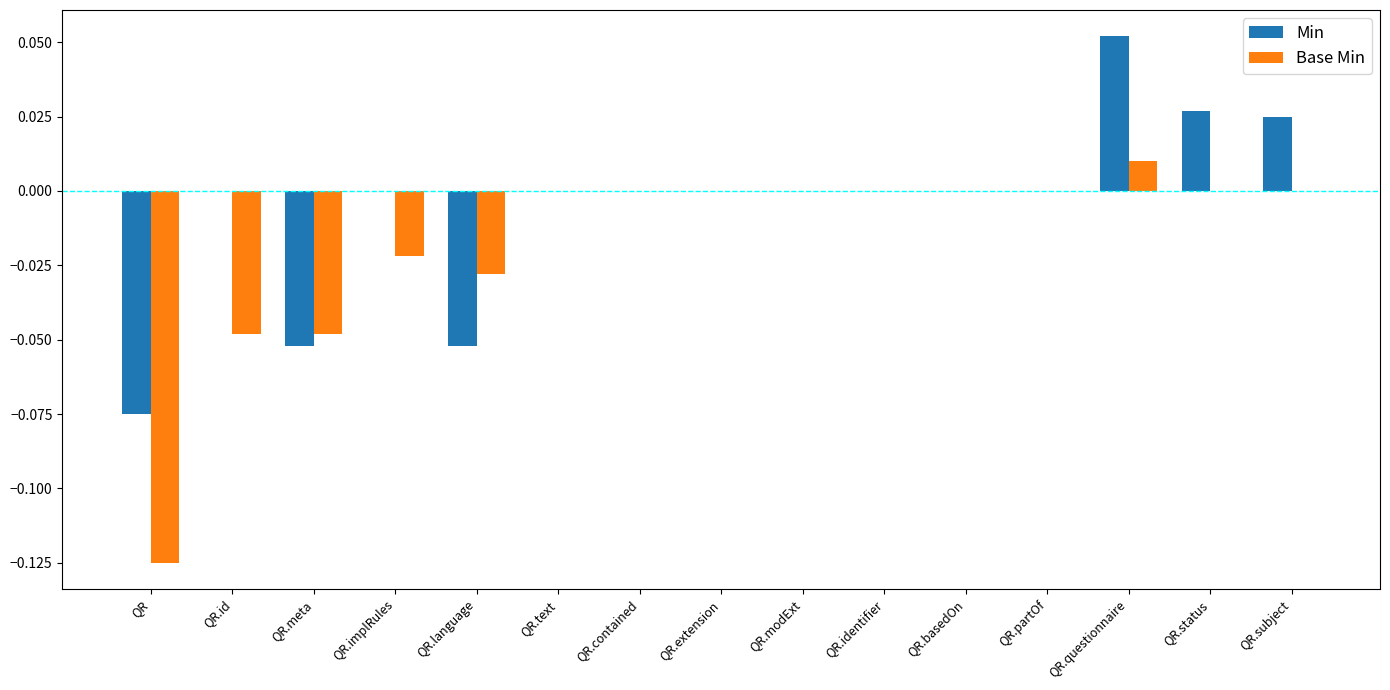

What are all the series names shown in the legend?

Min, Base Min